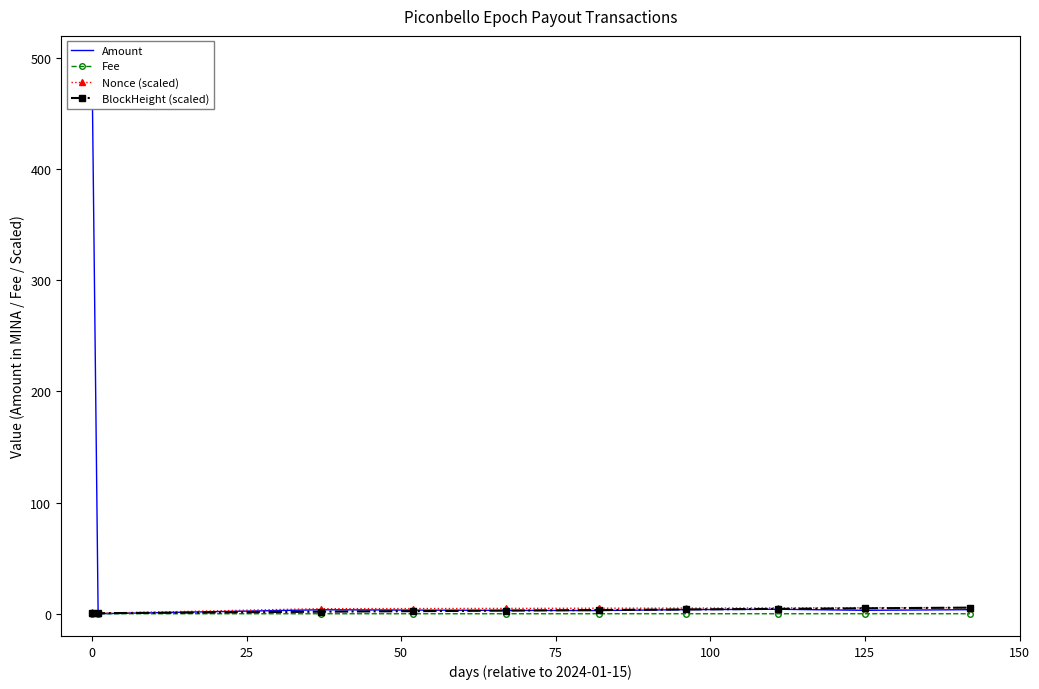

True or false: BlockHeight (scaled) has a value of 4.9 at 125.

True